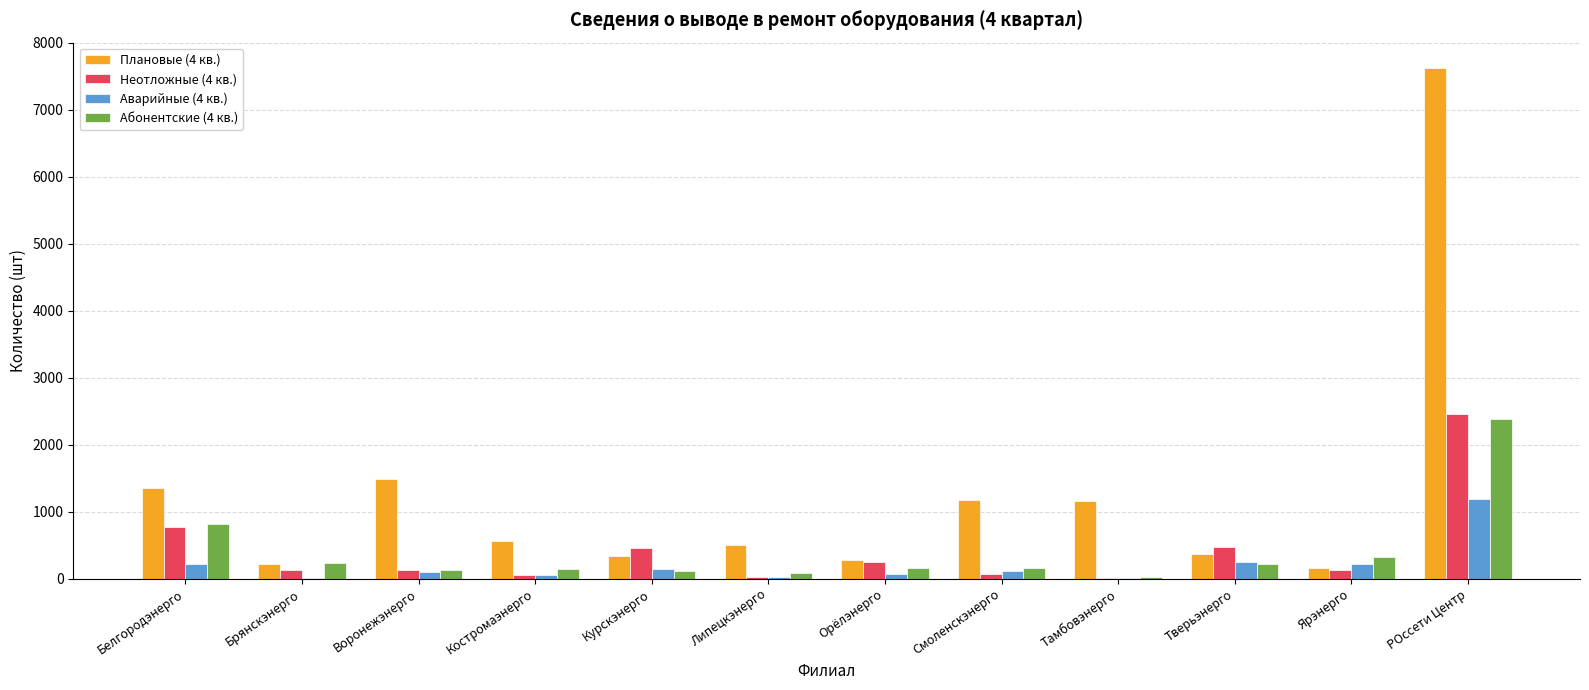

At which category is the sum across all series the highest?

РОссети Центр